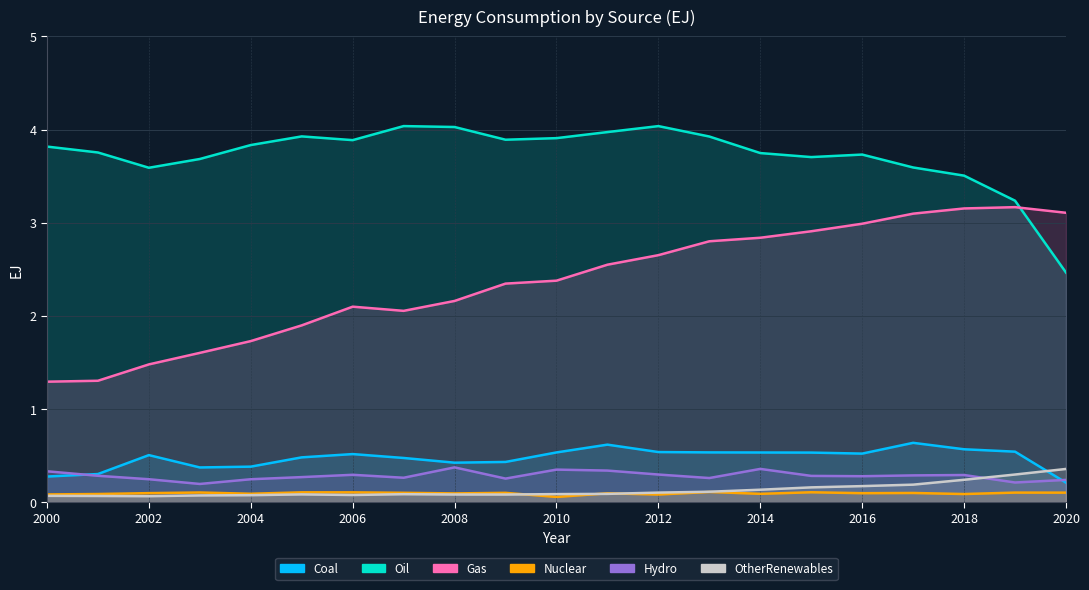

Which category has the highest value in the Gas series?

2019